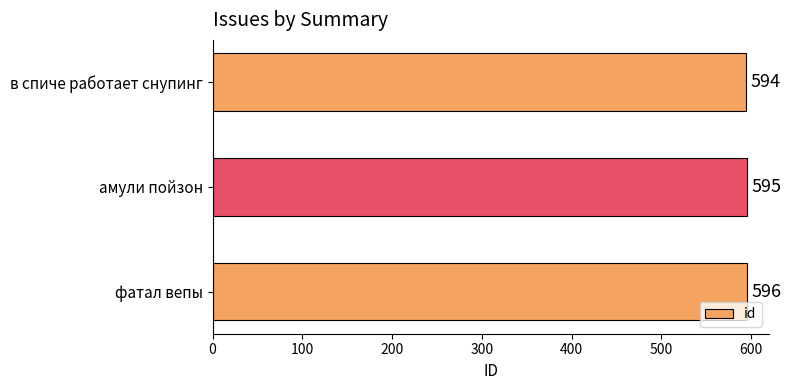

Which has a higher value, в спиче работает снупинг or фатал вепы?

фатал вепы